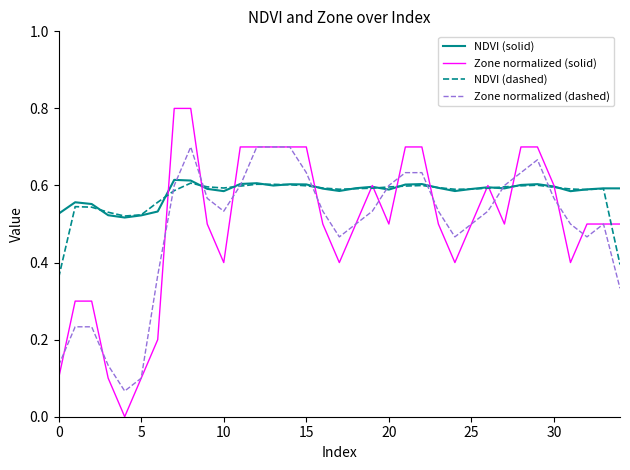

What is the maximum value shown in the chart?

0.8